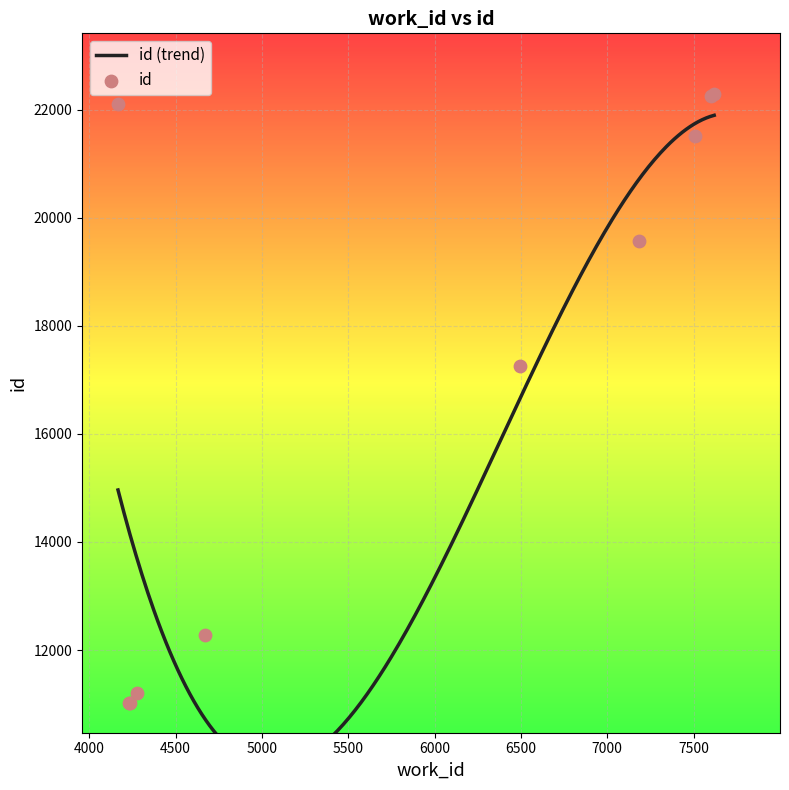

Which has a higher value, 4237 or 7619?

7619